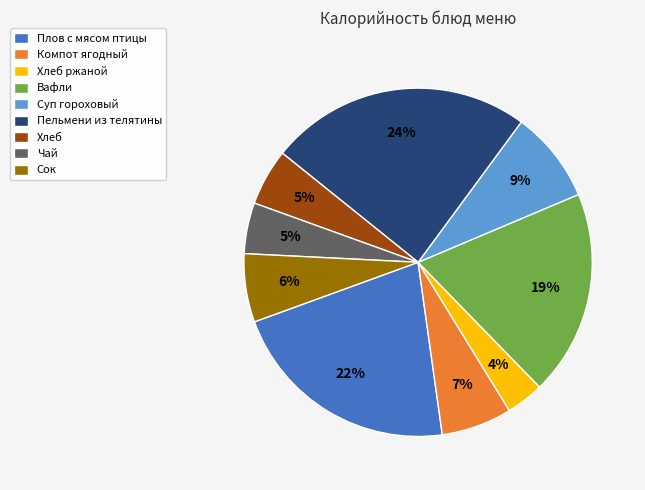

What is the largest slice in the pie chart?

Пельмени из телятины